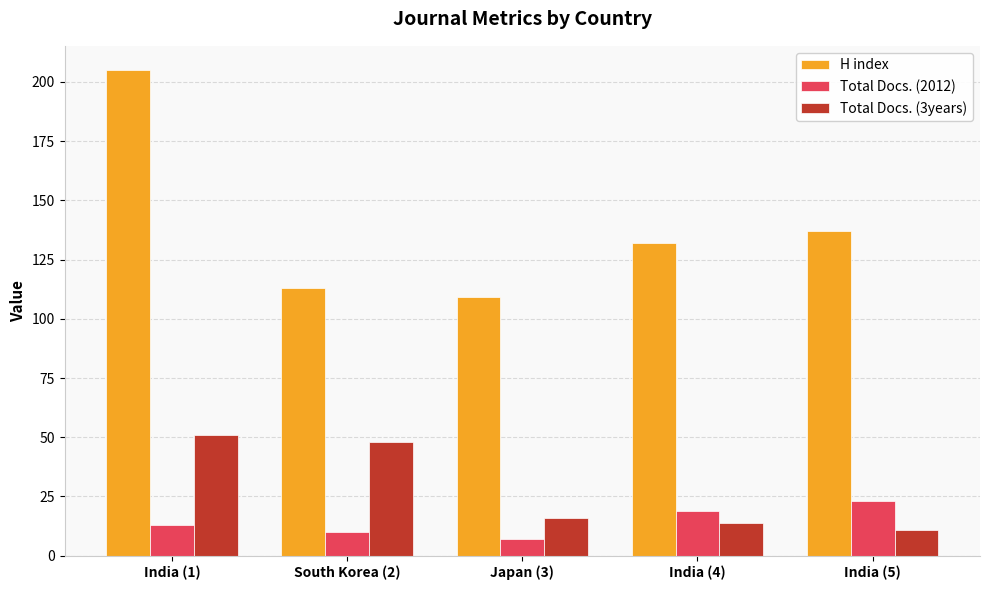

Reading left to right, extract all data points from this chart.

H index: 205	113	109	132	137
Total Docs. (2012): 13	10	7	19	23
Total Docs. (3years): 51	48	16	14	11